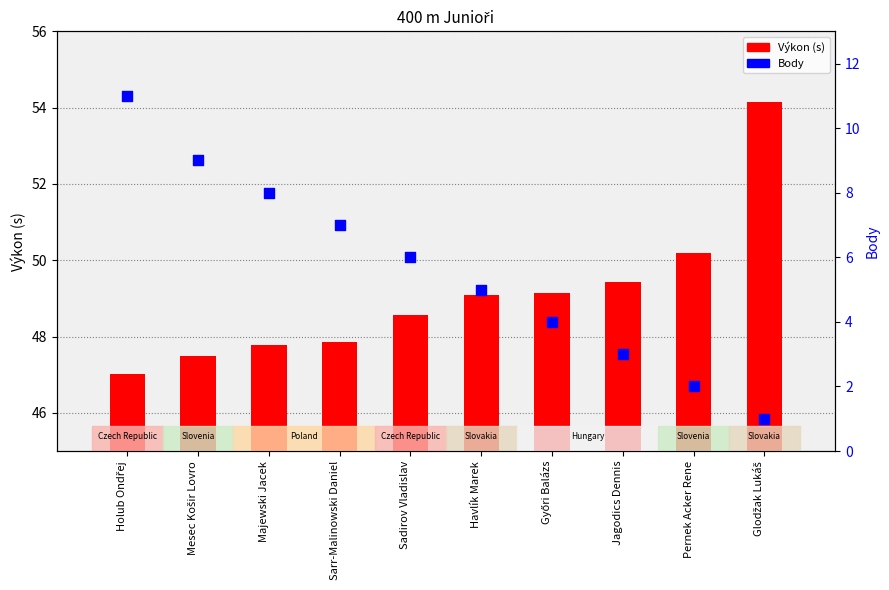

What are all the series names shown in the legend?

Výkon, Body